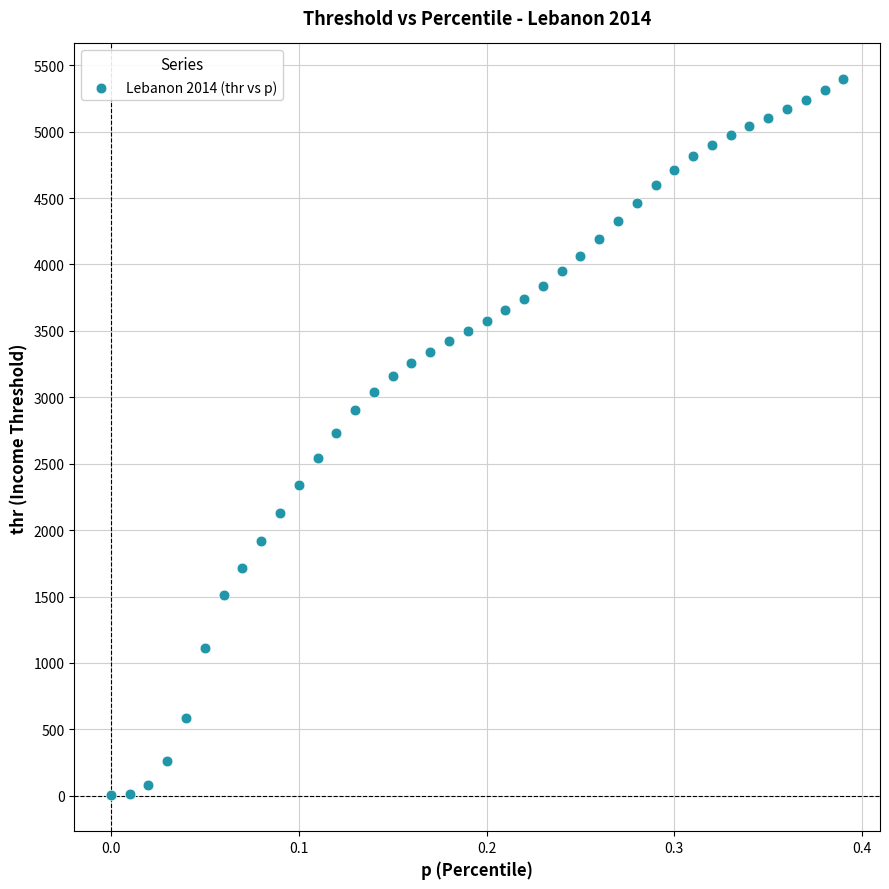

What is the range of X values (max minus min)?

0.4